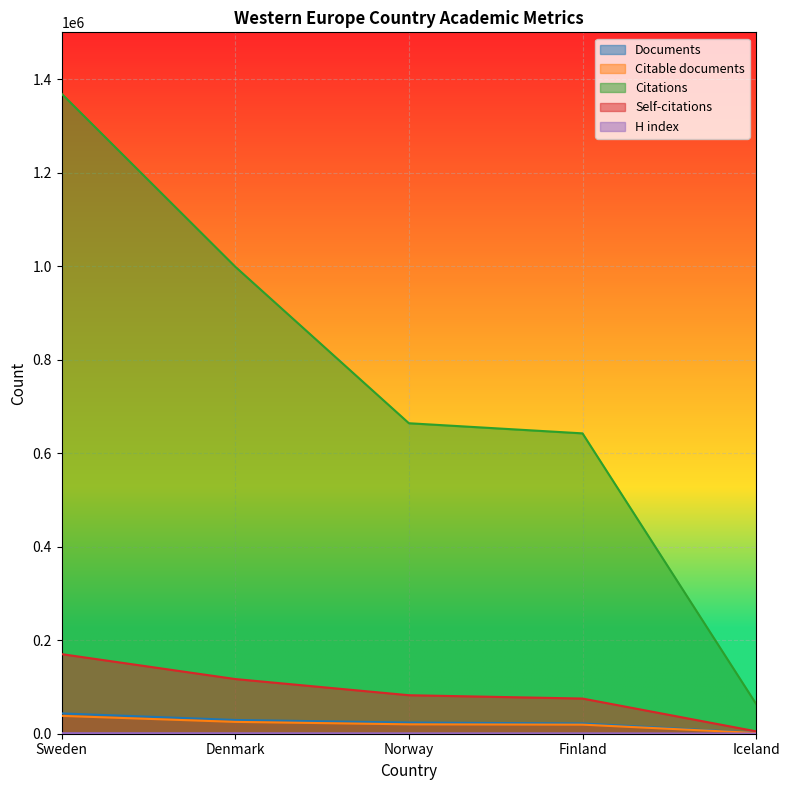

True or false: Citations and Citable documents intersect in this chart.

False